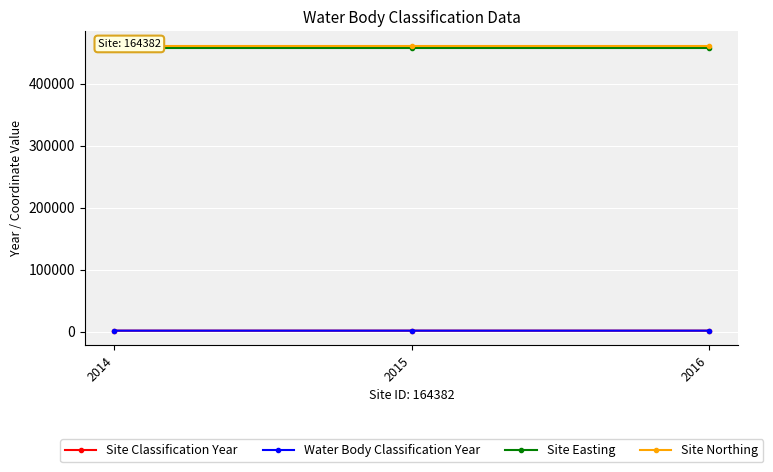

At which category does the chart reach its minimum across all series?

2016